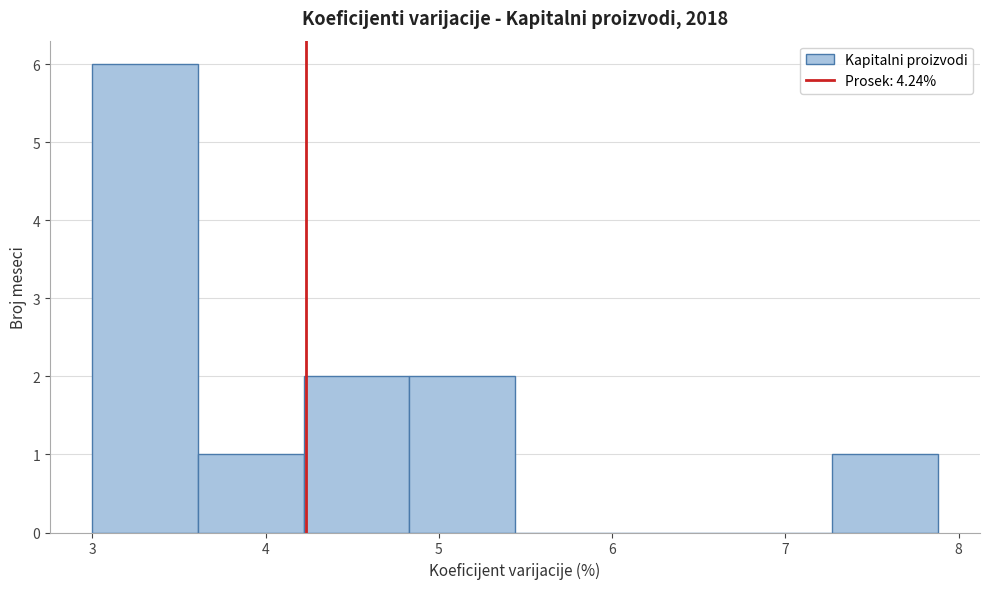

Reading left to right, transcribe this chart: for each bar, give the range it covers on the x-axis and its height. Neither the bar edges nor the heights are printed on the chart, so give them approximately, as read against the axes.

3.00 to 3.61: 6
3.61 to 4.22: 1
4.22 to 4.83: 2
4.83 to 5.44: 2
5.44 to 6.05: 0
6.05 to 6.66: 0
6.66 to 7.27: 0
7.27 to 7.88: 1